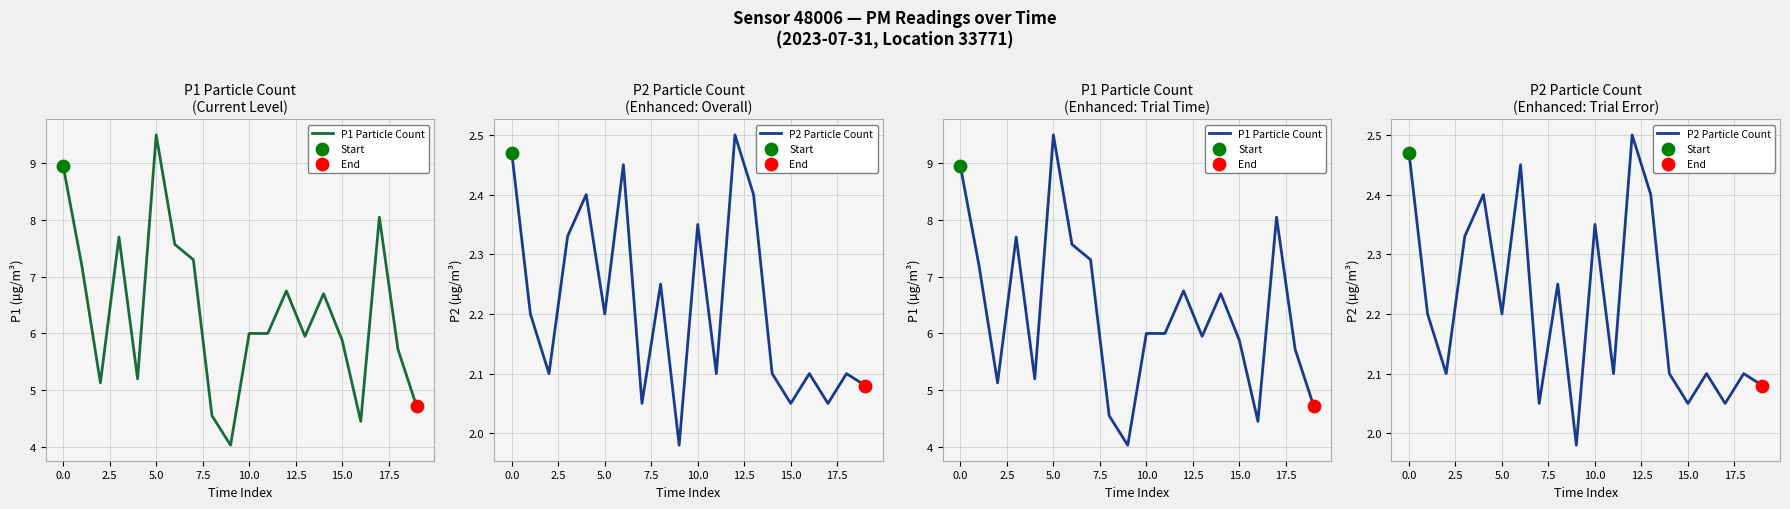

Which series has the widest spread of Y values?

P1 Particle Count